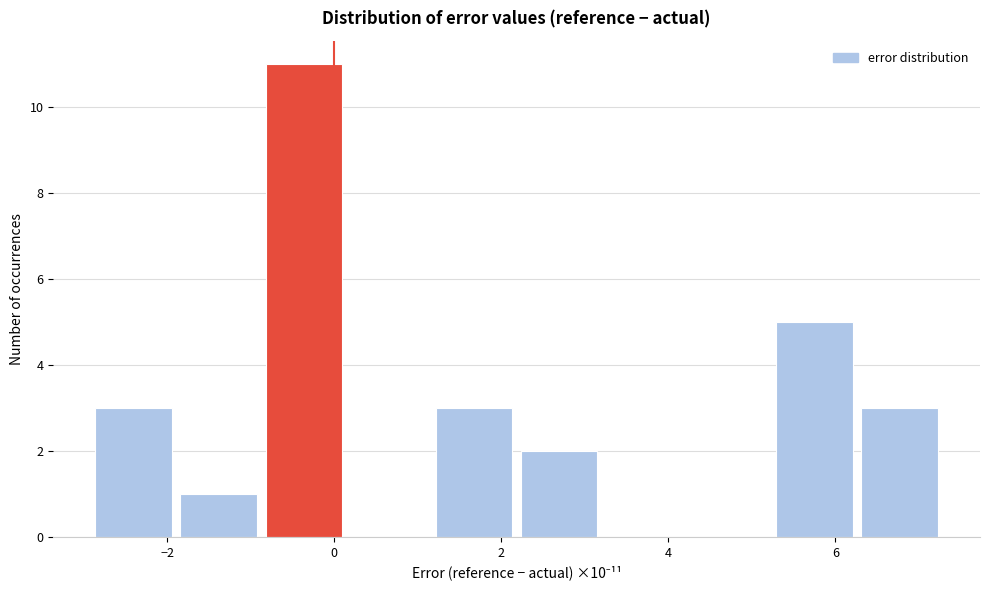

Which range on the x-axis has the tallest bar?

-0.8 to 0.2